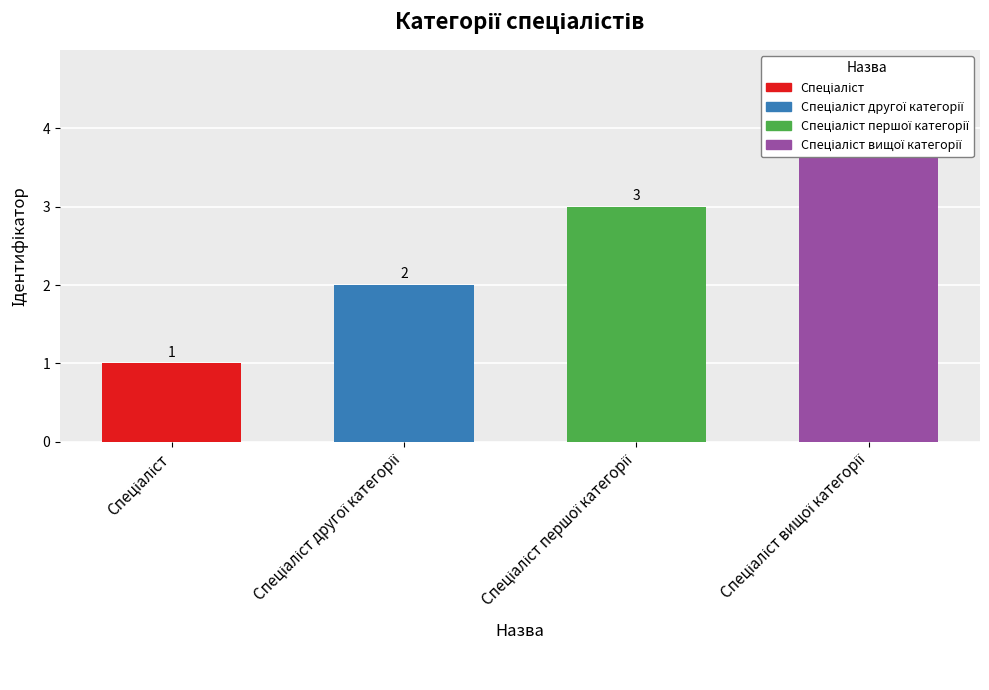

Where does the data first go above 3?

Спеціаліст вищої категорії